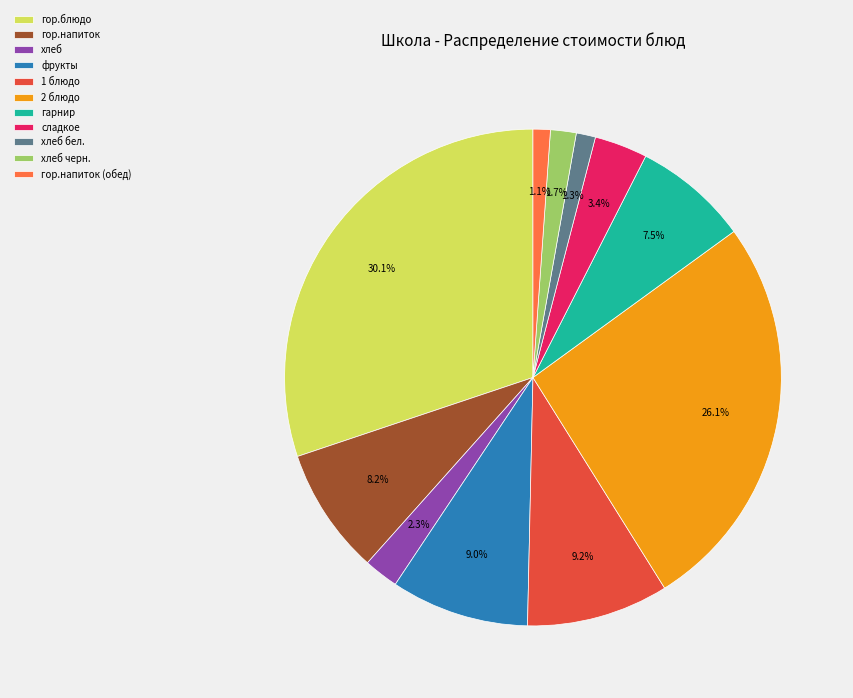

To the nearest percent, what percentage of the pie is гор.блюдо?

30%